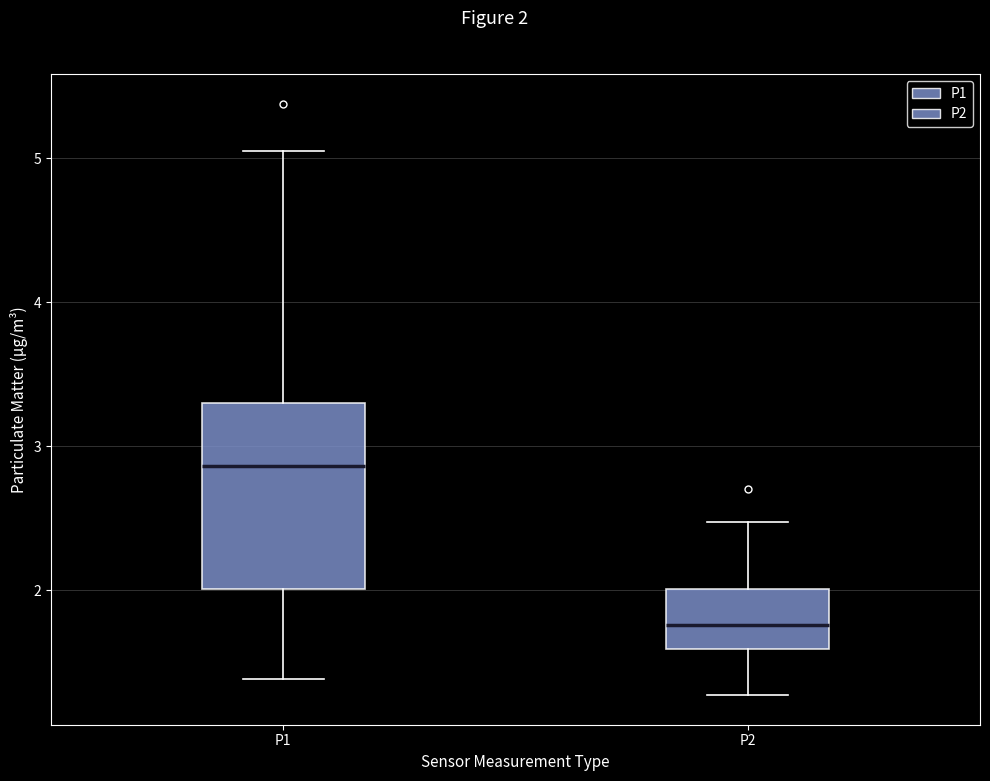

Which box has the highest median line?

P1